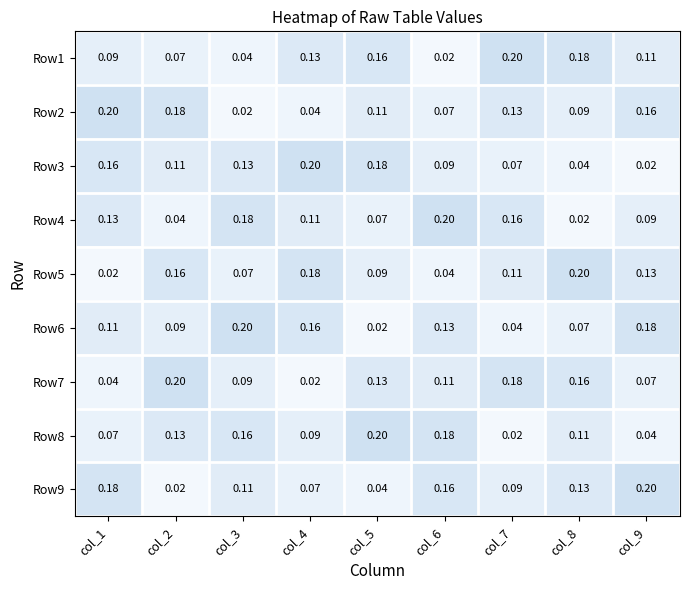

Which category has the highest value across all series?

col_7